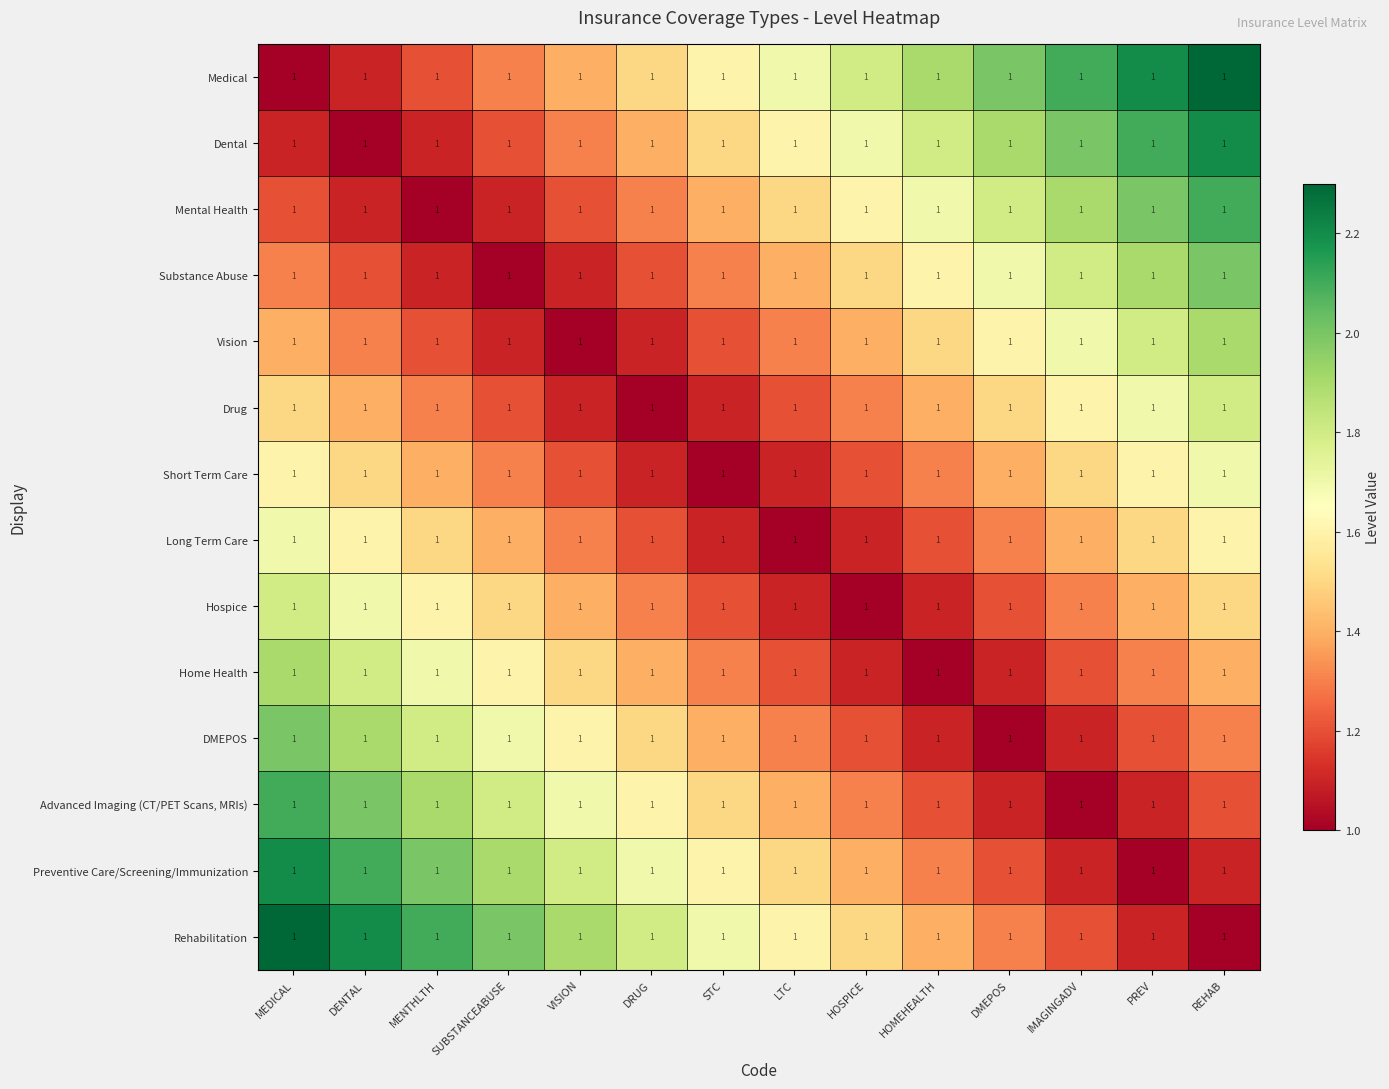

The DMEPOS series shows 2.9 at VISION. True or false?

False